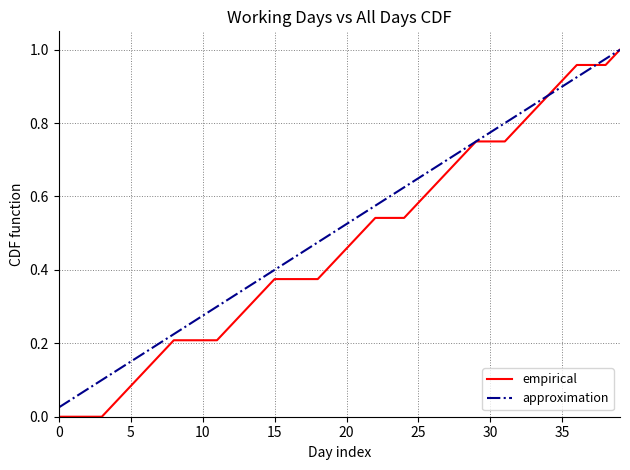

Which series has the largest total across all categories?

approximation